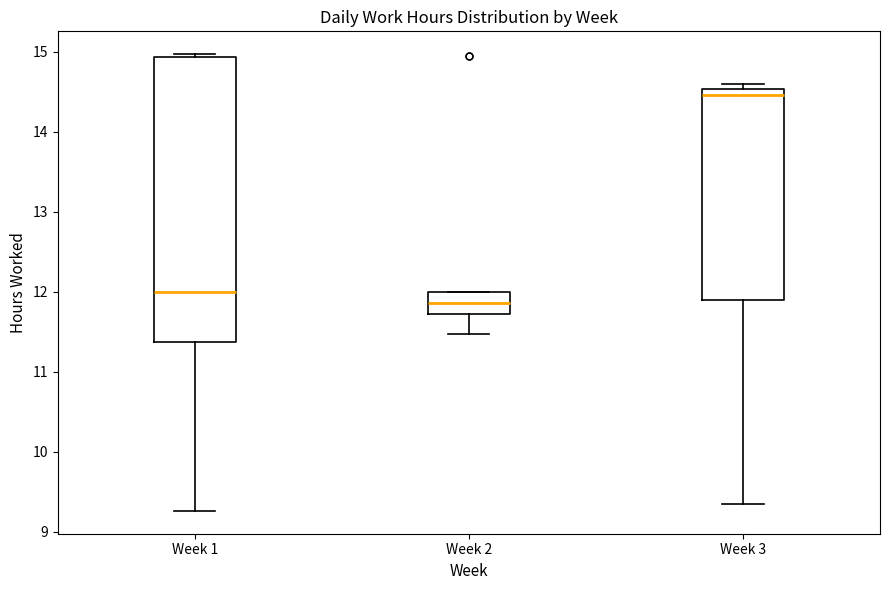

Comparing the boxes themselves (not the whiskers), which one is the tallest?

Week 1